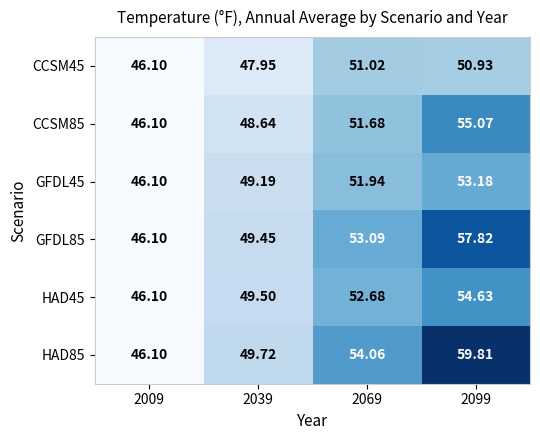

Is the value of GFDL85 at 2009 greater than the value of HAD85 at 2099?

No